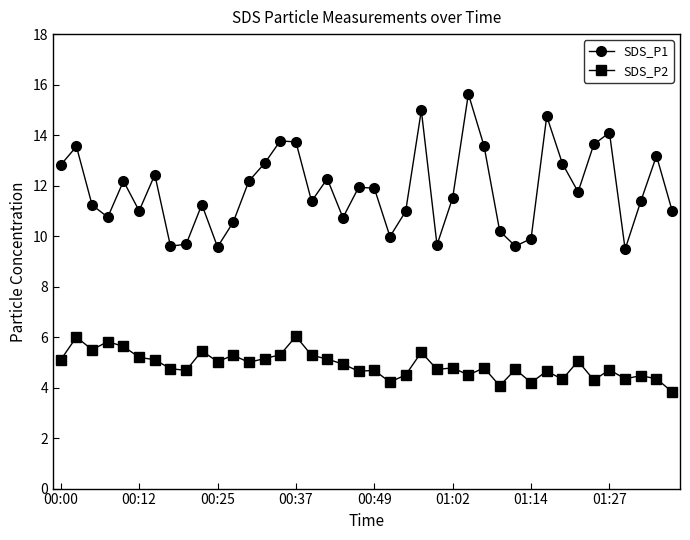

Which series has the largest total across all categories?

SDS_P1